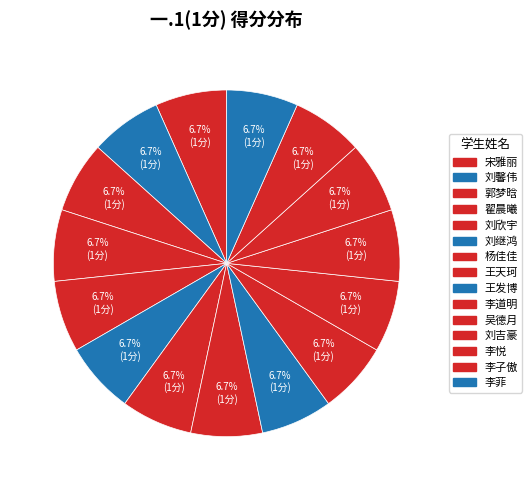

The 宋雅丽 slice represents 16% of the pie. True or false?

False